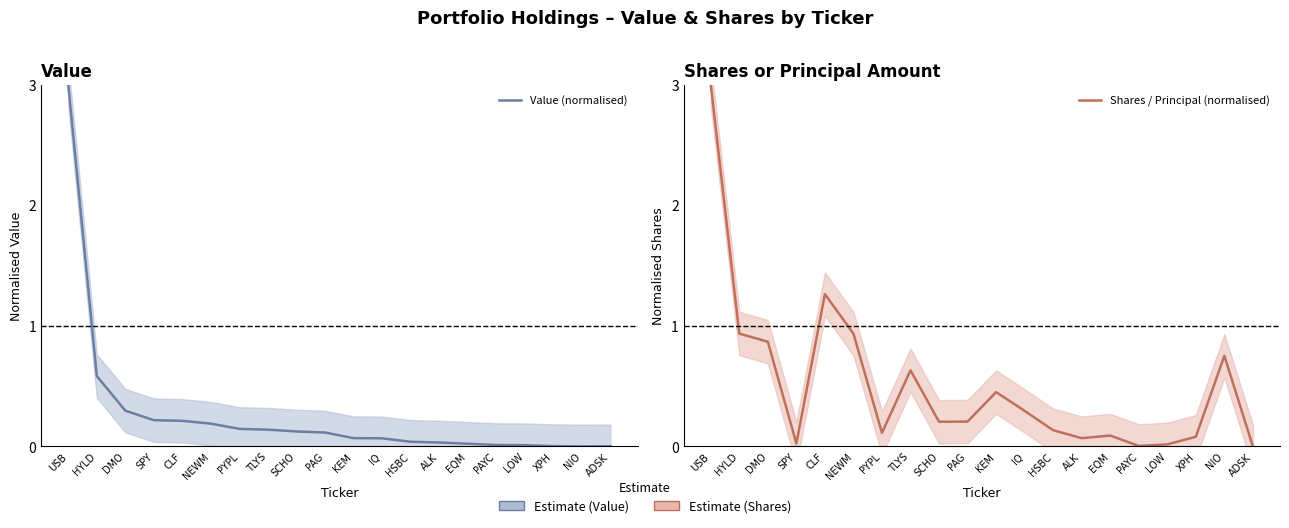

Reading left to right, extract all data points from this chart.

Value (normalised): 3.0	0.6	0.3	0.2	0.2	0.2	0.1	0.1	0.1	0.1	0.1	0.1	0.0	0.0	0.0	0.0	0.0	0.0	0.0	0.0
Shares / Principal (normalised): 3.0	0.9	0.9	0.0	1.3	0.9	0.1	0.6	0.2	0.2	0.5	0.3	0.1	0.1	0.1	0.0	0.0	0.1	0.8	0.0